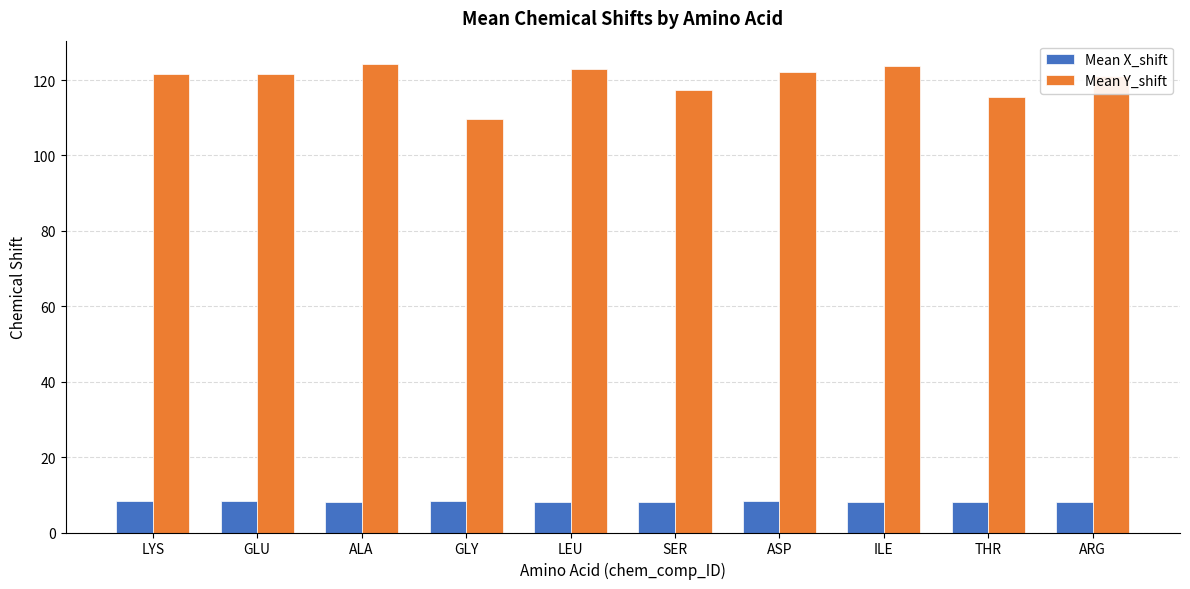

Rank the series at LYS from lowest to highest value.

Mean X_shift, Mean Y_shift